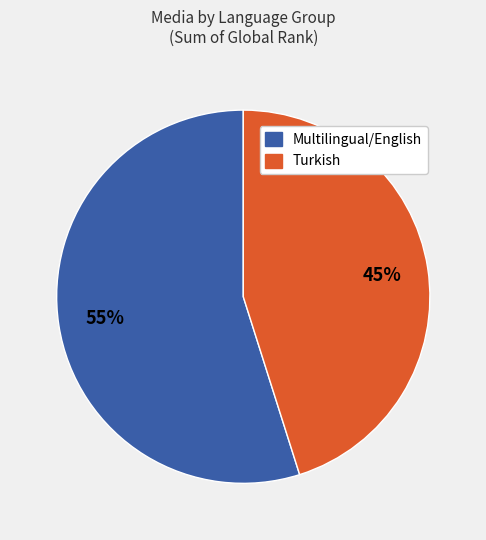

Is there any slice that represents more than half of the pie?

Yes